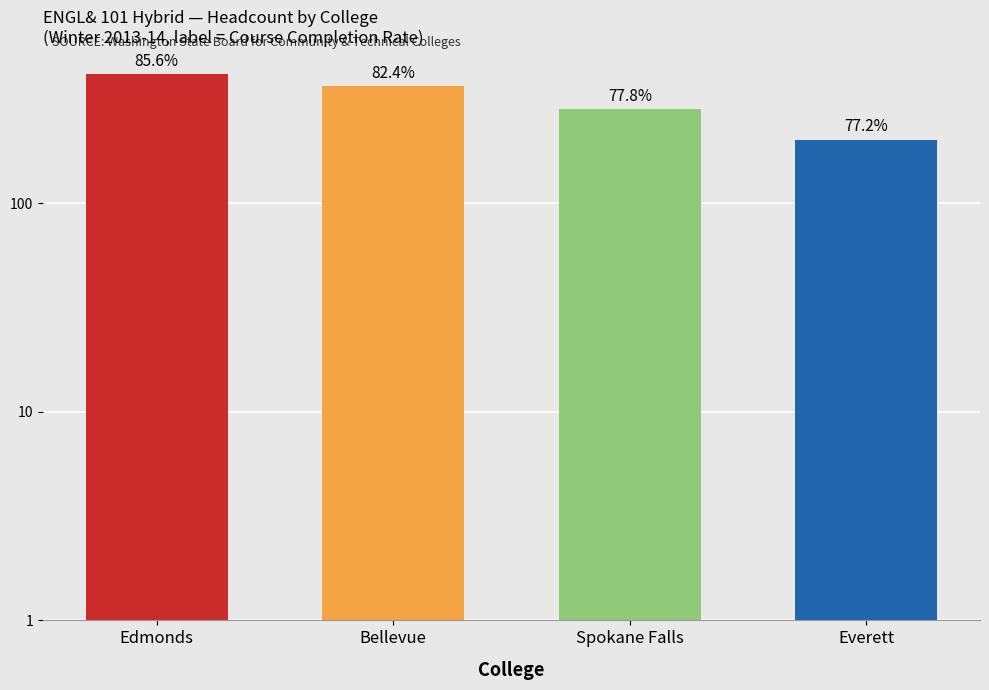

Reading left to right, what are all the values shown in this chart?

418	364	284	202